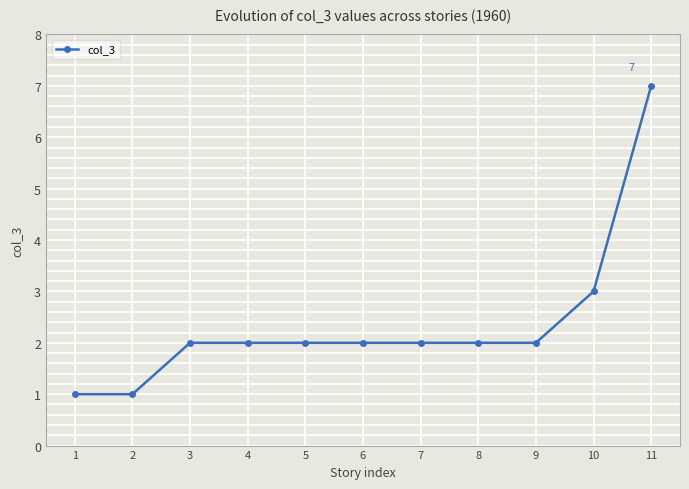

Read the value at 5.

2